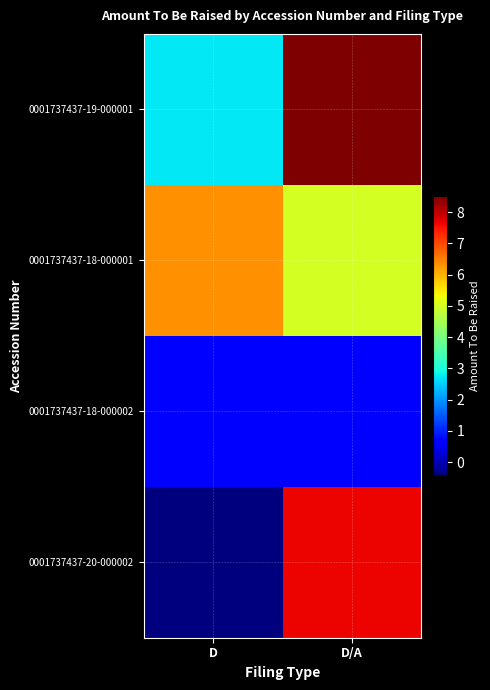

Reading right to left, extract all data points from this chart.

0001737437-19-000001: D/A=8.5	D=2.7
0001737437-18-000001: D/A=5.0	D=6.3
0001737437-18-000002: D/A=0.6	D=0.6
0001737437-20-000002: D/A=7.7	D=-0.4